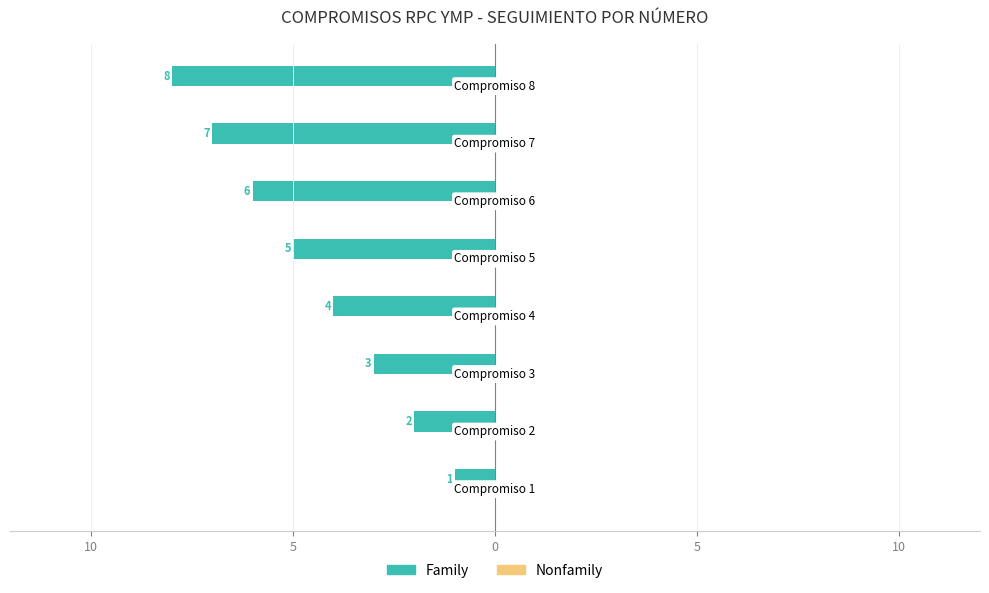

Are the bars horizontal?

Yes